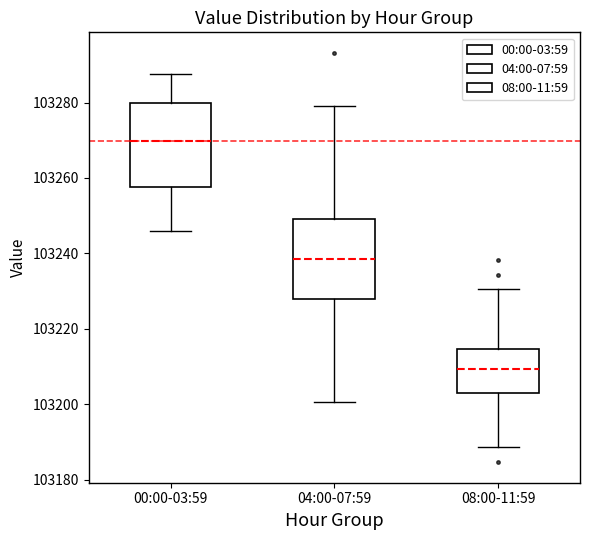

Reading left to right, read every box against the y-axis: the position of its median line, the range the box covers, and the ends of its whiskers. The values are not printed on the chart, so give them approximately, as read against the axis.

00:00-03:59: median 103270, box 103258 to 103280, whiskers 103246 to 103288
04:00-07:59: median 103238, box 103228 to 103250, whiskers 103200 to 103280
08:00-11:59: median 103210, box 103202 to 103214, whiskers 103188 to 103230